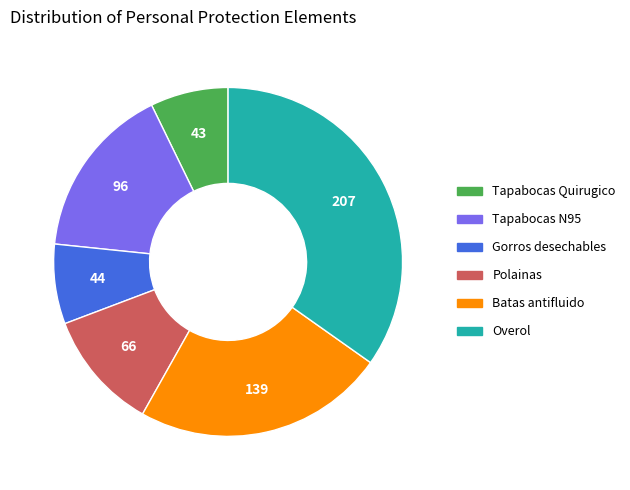

What is the largest slice in the pie chart?

Overol